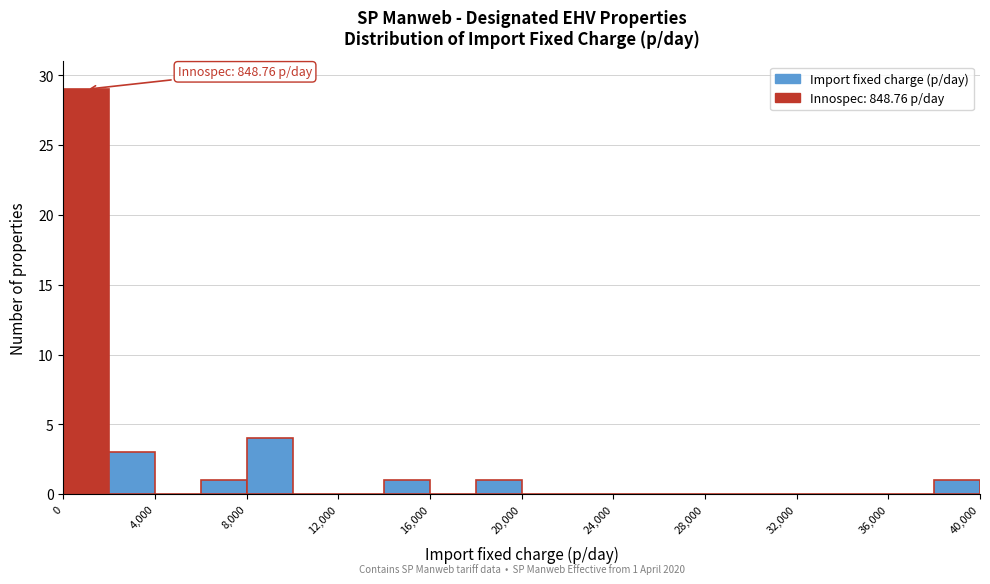

Over which range of the x-axis is the bar tallest?

0 to 2000